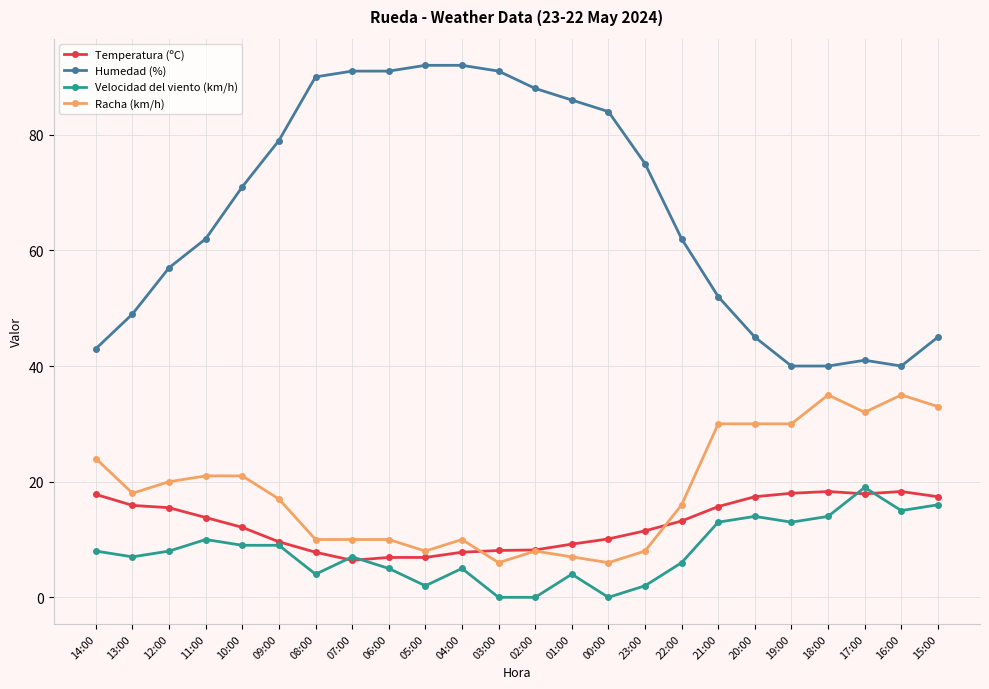

Which series has the largest range (max minus min)?

Humedad (%)